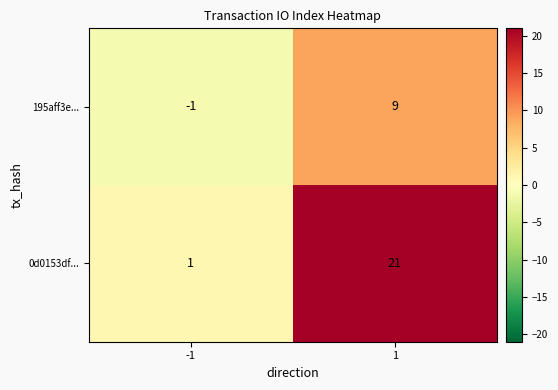

How many values in the 195aff3e... series are below 9?

1